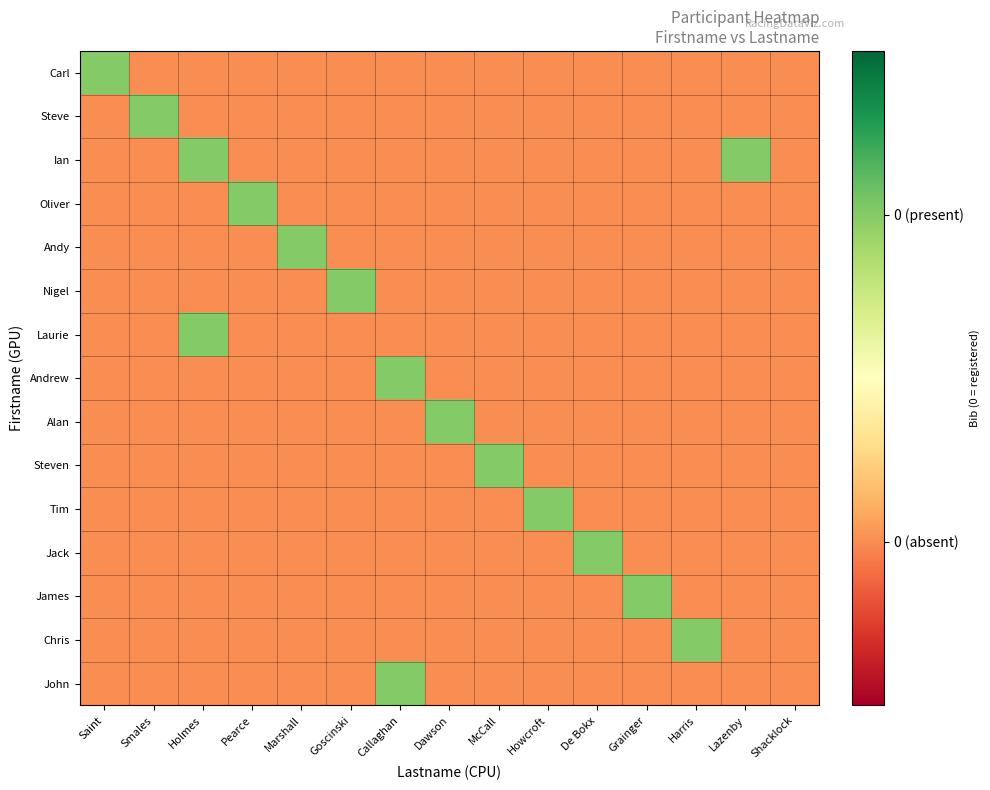

Reading left to right, list all the values displayed in this chart.

Carl: Saint=1	Smales=0	Holmes=0	Pearce=0	Marshall=0	Goscinski=0	Callaghan=0	Dawson=0	McCall=0	Howcroft=0	De Bokx=0	Grainger=0	Harris=0	Lazenby=0	Shacklock=0
Steve: Saint=0	Smales=1	Holmes=0	Pearce=0	Marshall=0	Goscinski=0	Callaghan=0	Dawson=0	McCall=0	Howcroft=0	De Bokx=0	Grainger=0	Harris=0	Lazenby=0	Shacklock=0
Ian: Saint=0	Smales=0	Holmes=1	Pearce=0	Marshall=0	Goscinski=0	Callaghan=0	Dawson=0	McCall=0	Howcroft=0	De Bokx=0	Grainger=0	Harris=0	Lazenby=1	Shacklock=0
Oliver: Saint=0	Smales=0	Holmes=0	Pearce=1	Marshall=0	Goscinski=0	Callaghan=0	Dawson=0	McCall=0	Howcroft=0	De Bokx=0	Grainger=0	Harris=0	Lazenby=0	Shacklock=0
Andy: Saint=0	Smales=0	Holmes=0	Pearce=0	Marshall=1	Goscinski=0	Callaghan=0	Dawson=0	McCall=0	Howcroft=0	De Bokx=0	Grainger=0	Harris=0	Lazenby=0	Shacklock=0
Nigel: Saint=0	Smales=0	Holmes=0	Pearce=0	Marshall=0	Goscinski=1	Callaghan=0	Dawson=0	McCall=0	Howcroft=0	De Bokx=0	Grainger=0	Harris=0	Lazenby=0	Shacklock=0
Laurie: Saint=0	Smales=0	Holmes=1	Pearce=0	Marshall=0	Goscinski=0	Callaghan=0	Dawson=0	McCall=0	Howcroft=0	De Bokx=0	Grainger=0	Harris=0	Lazenby=0	Shacklock=0
Andrew: Saint=0	Smales=0	Holmes=0	Pearce=0	Marshall=0	Goscinski=0	Callaghan=1	Dawson=0	McCall=0	Howcroft=0	De Bokx=0	Grainger=0	Harris=0	Lazenby=0	Shacklock=0
Alan: Saint=0	Smales=0	Holmes=0	Pearce=0	Marshall=0	Goscinski=0	Callaghan=0	Dawson=1	McCall=0	Howcroft=0	De Bokx=0	Grainger=0	Harris=0	Lazenby=0	Shacklock=0
Steven: Saint=0	Smales=0	Holmes=0	Pearce=0	Marshall=0	Goscinski=0	Callaghan=0	Dawson=0	McCall=1	Howcroft=0	De Bokx=0	Grainger=0	Harris=0	Lazenby=0	Shacklock=0
Tim: Saint=0	Smales=0	Holmes=0	Pearce=0	Marshall=0	Goscinski=0	Callaghan=0	Dawson=0	McCall=0	Howcroft=1	De Bokx=0	Grainger=0	Harris=0	Lazenby=0	Shacklock=0
Jack: Saint=0	Smales=0	Holmes=0	Pearce=0	Marshall=0	Goscinski=0	Callaghan=0	Dawson=0	McCall=0	Howcroft=0	De Bokx=1	Grainger=0	Harris=0	Lazenby=0	Shacklock=0
James: Saint=0	Smales=0	Holmes=0	Pearce=0	Marshall=0	Goscinski=0	Callaghan=0	Dawson=0	McCall=0	Howcroft=0	De Bokx=0	Grainger=1	Harris=0	Lazenby=0	Shacklock=0
Chris: Saint=0	Smales=0	Holmes=0	Pearce=0	Marshall=0	Goscinski=0	Callaghan=0	Dawson=0	McCall=0	Howcroft=0	De Bokx=0	Grainger=0	Harris=1	Lazenby=0	Shacklock=0
John: Saint=0	Smales=0	Holmes=0	Pearce=0	Marshall=0	Goscinski=0	Callaghan=1	Dawson=0	McCall=0	Howcroft=0	De Bokx=0	Grainger=0	Harris=0	Lazenby=0	Shacklock=0